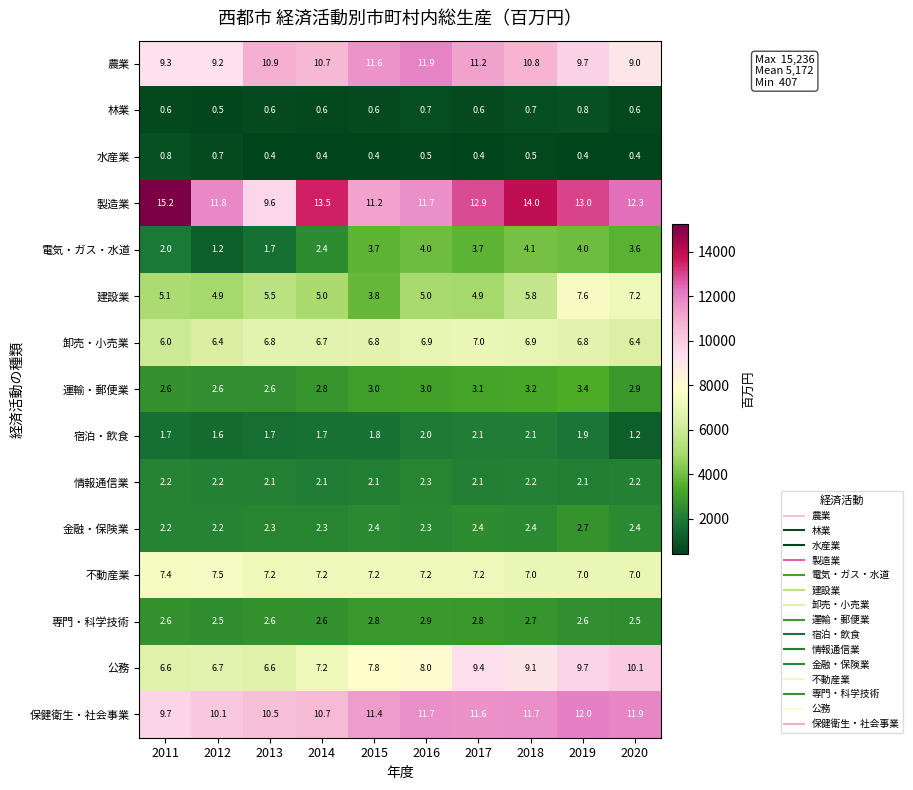

Between 2018 and 2019, which series saw the biggest shift?

建設業